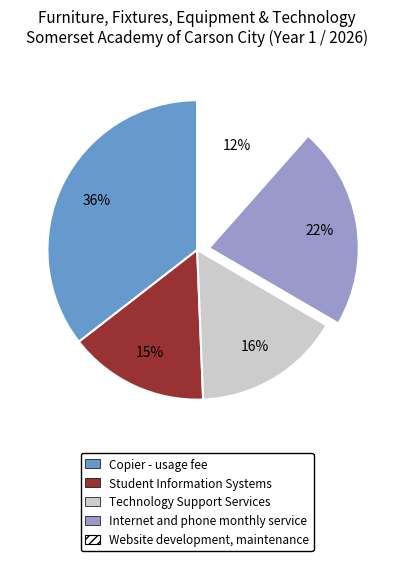

Do Student Information Systems and Internet and phone monthly service together represent more than half of the pie?

No